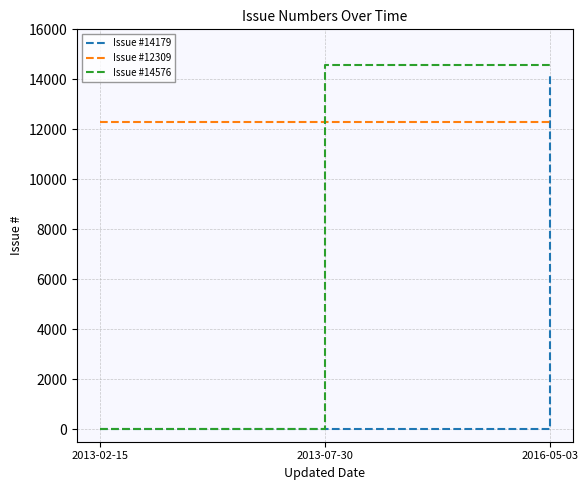

How many distinct data groups are displayed?

3